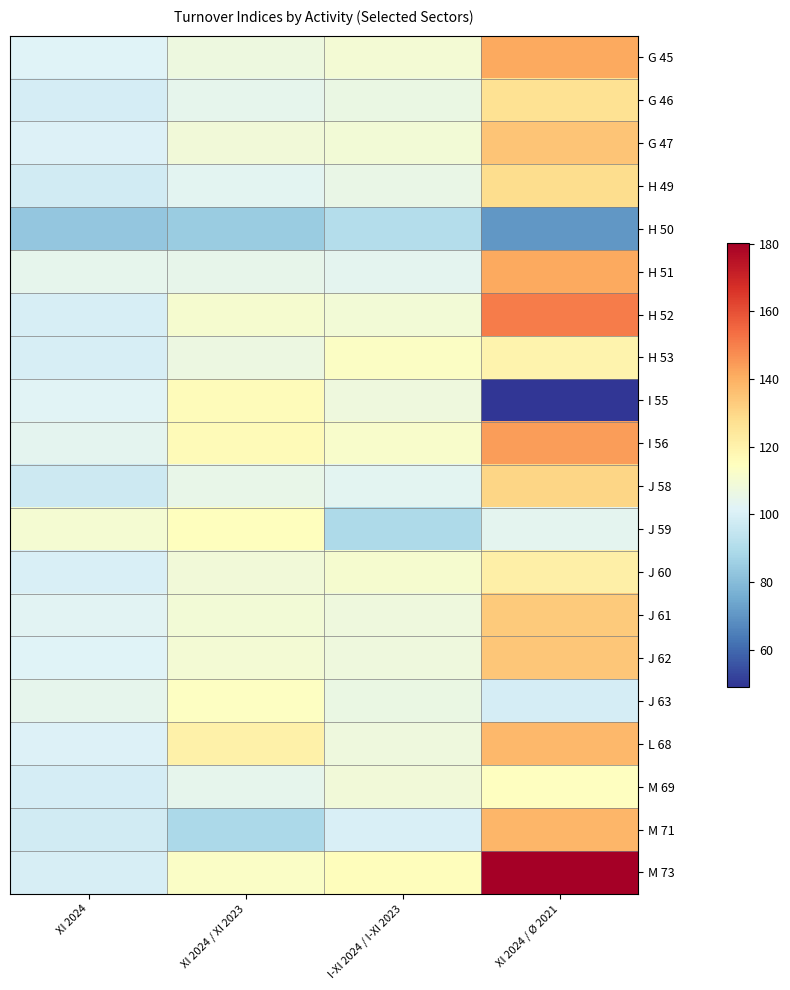

What is the minimum value shown in the chart?

49.1